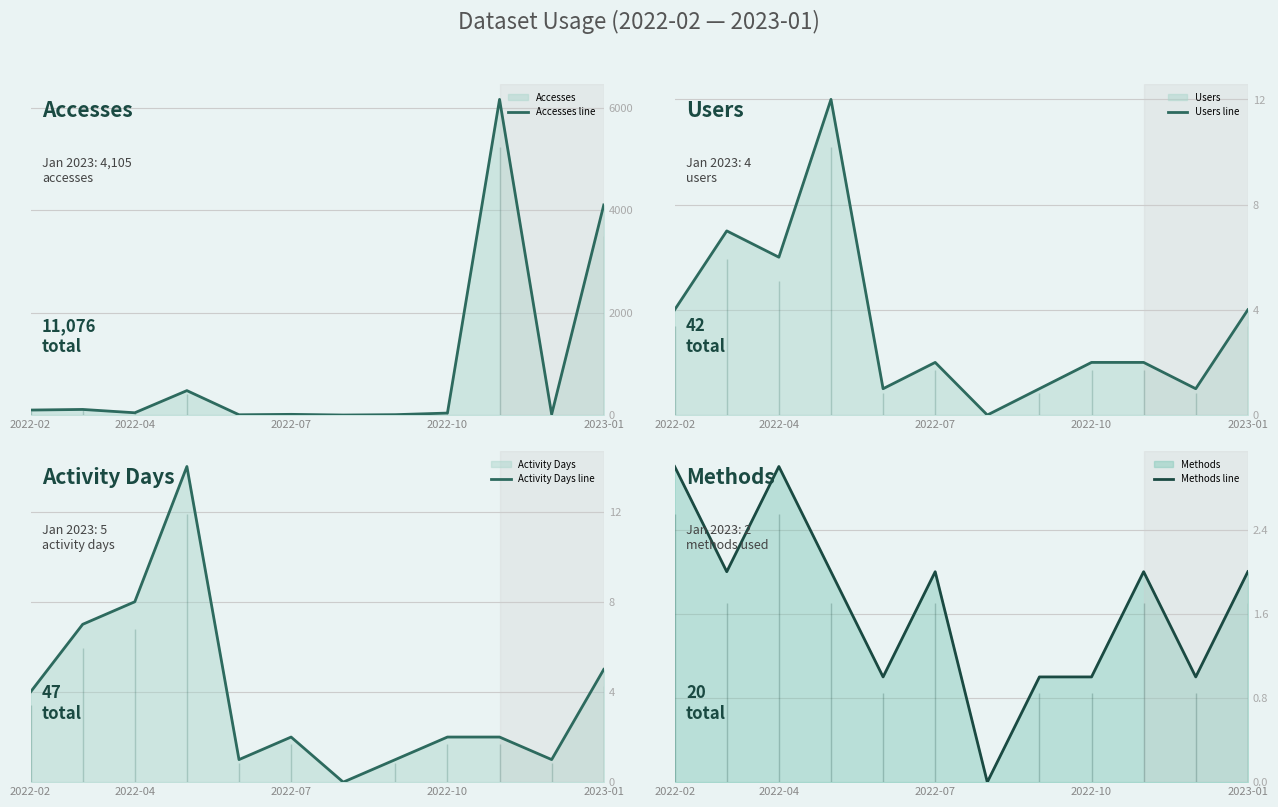

True or false: Accesses line and Activity Days line cross at least once.

False